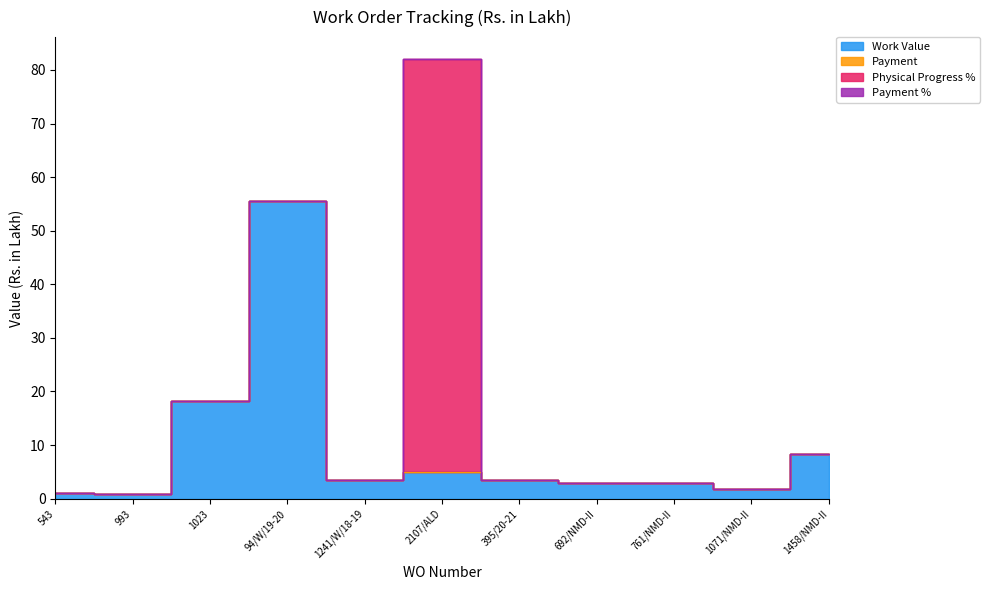

The value of Payment % at 1458/NMD-II is 0.0. True or false?

True